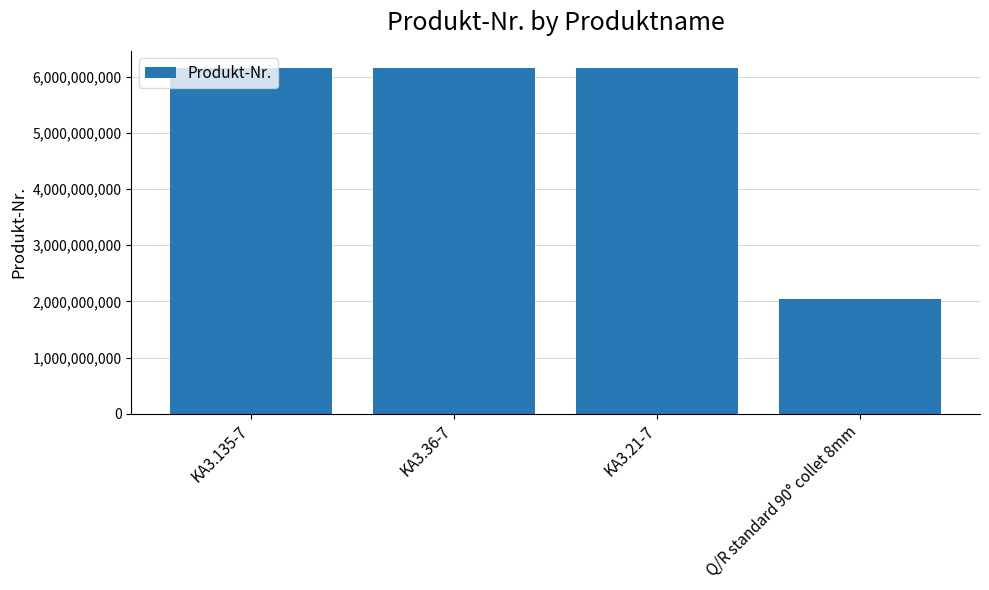

Is it true that the value at KA3.135-7 is 8297053375?

False